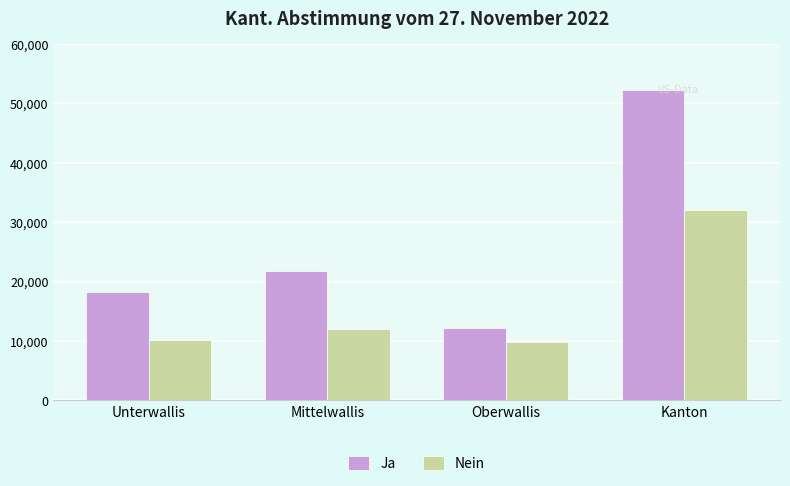

What is the approximate value of Ja at Mittelwallis, to the nearest 100?

21800